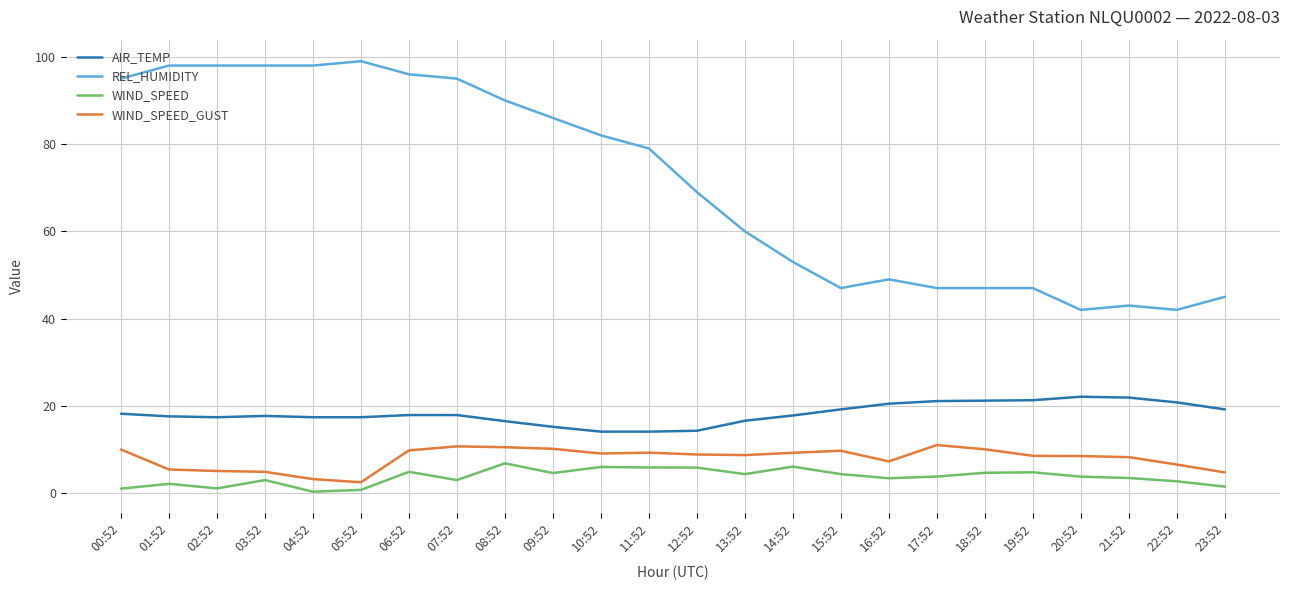

What are all the series names shown in the legend?

AIR_TEMP, REL_HUMIDITY, WIND_SPEED, WIND_SPEED_GUST